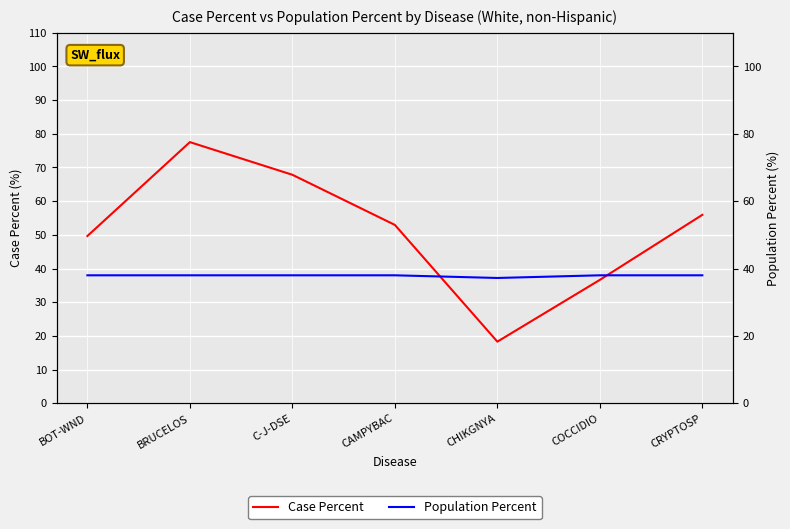

Reading left to right, what are all the values shown in this chart?

Case Percent: BOT-WND=49.7	BRUCELOS=77.5	C-J-DSE=67.8	CAMPYBAC=53.0	CHIKGNYA=18.3	COCCIDIO=36.6	CRYPTOSP=55.9
Population Percent: BOT-WND=38.0	BRUCELOS=38.0	C-J-DSE=38.0	CAMPYBAC=38.0	CHIKGNYA=37.2	COCCIDIO=38.0	CRYPTOSP=38.0